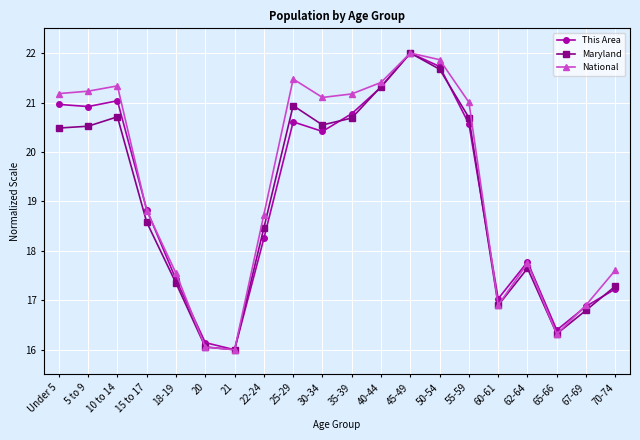

How many lines are shown in the chart?

3